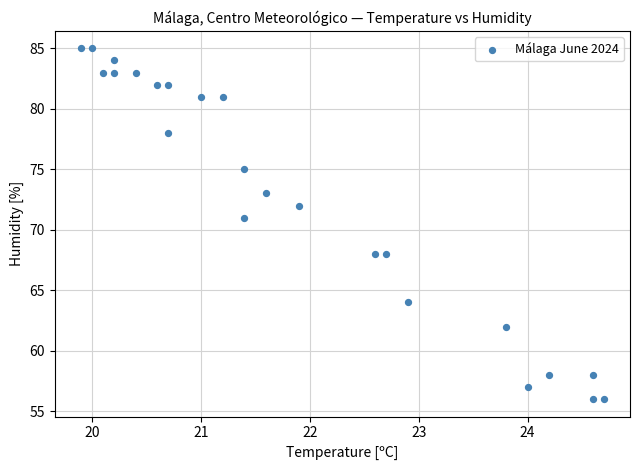

What Y value in the scatter plot is closest to 70?

71